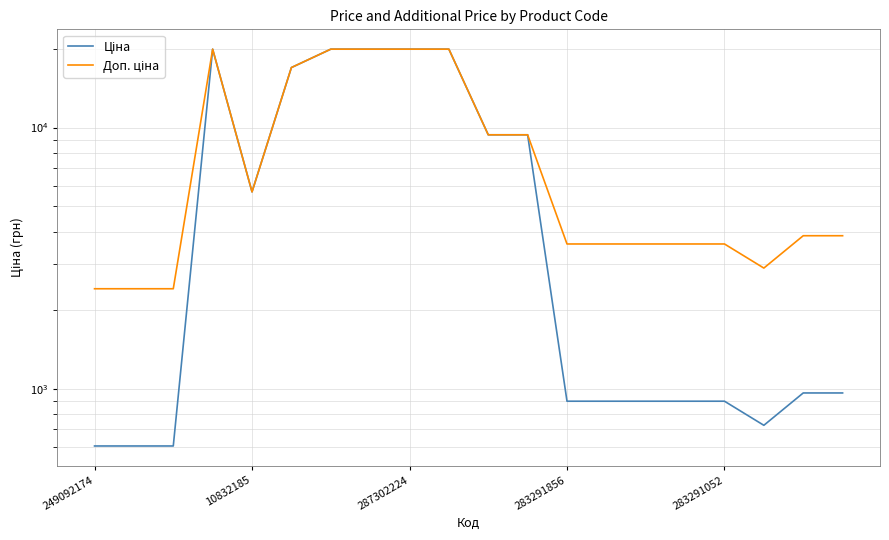

What is the label of the 2nd point from the right?

18